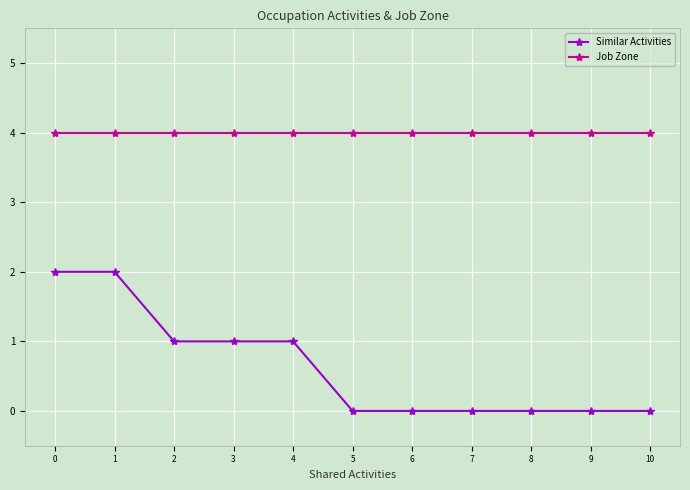

True or false: Similar Activities and Job Zone cross at least once.

False